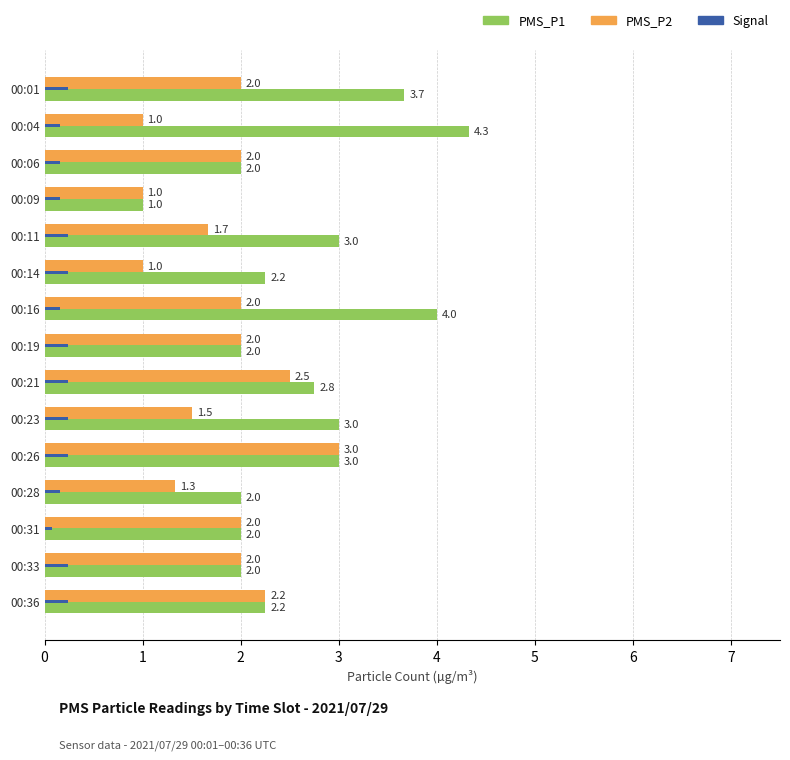

What is the difference between the highest and lowest values at 00:28?

1.8